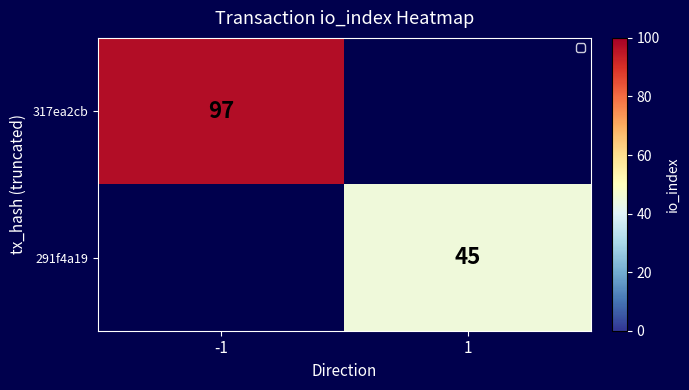

Is it true that 317ea2cb equals 40 at -1?

False